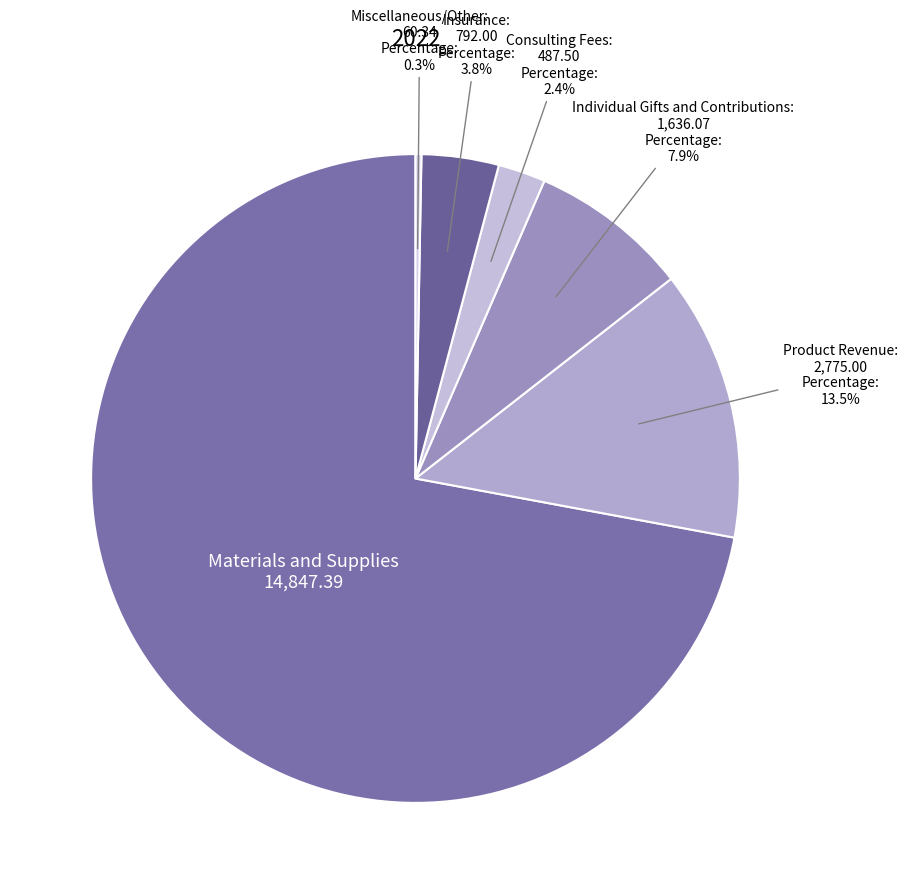

How many slices are in this pie chart?

6